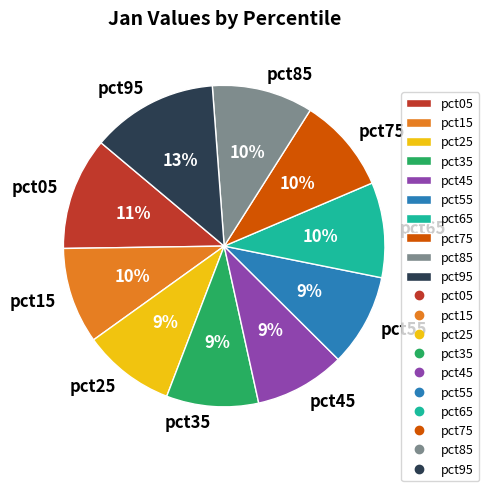

True or false: pct85 accounts for 1% of the total.

False